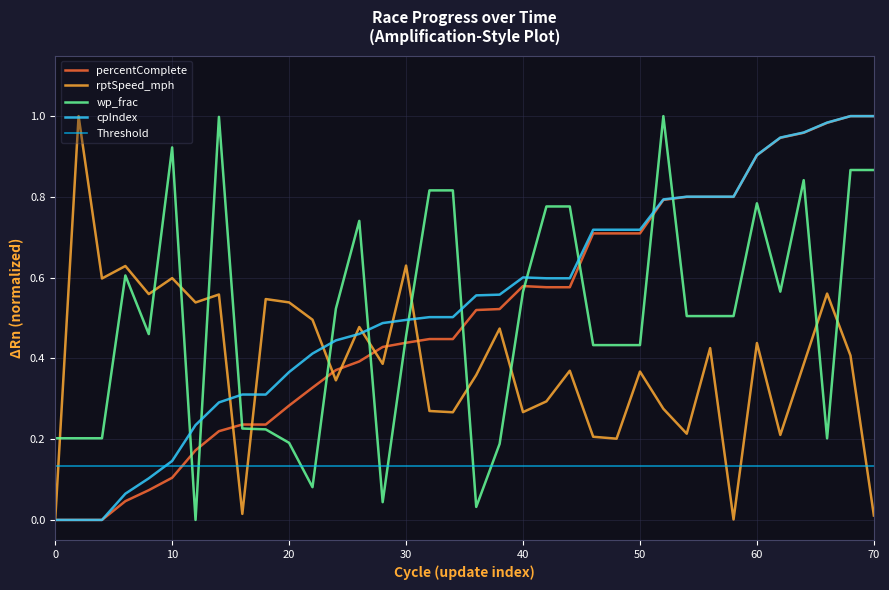

True or false: cpIndex and wp_frac intersect in this chart.

True